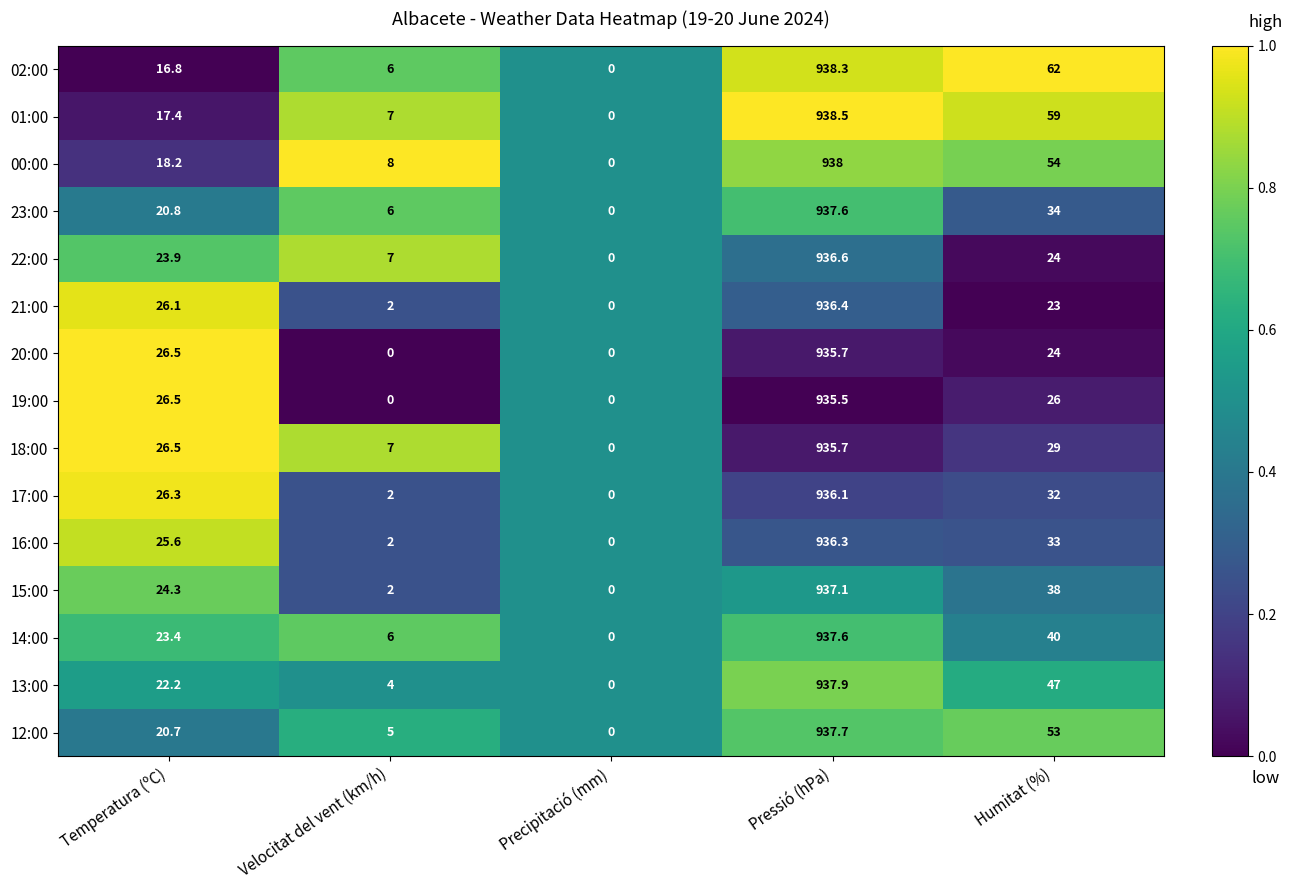

What is the greatest value displayed?

938.5